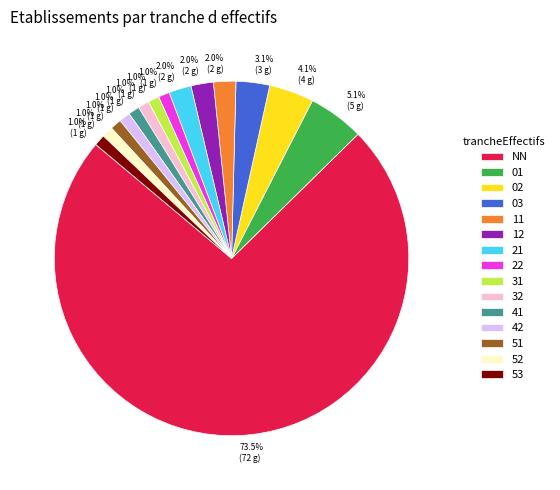

What percentage is the 53 slice, to the nearest percent?

1%